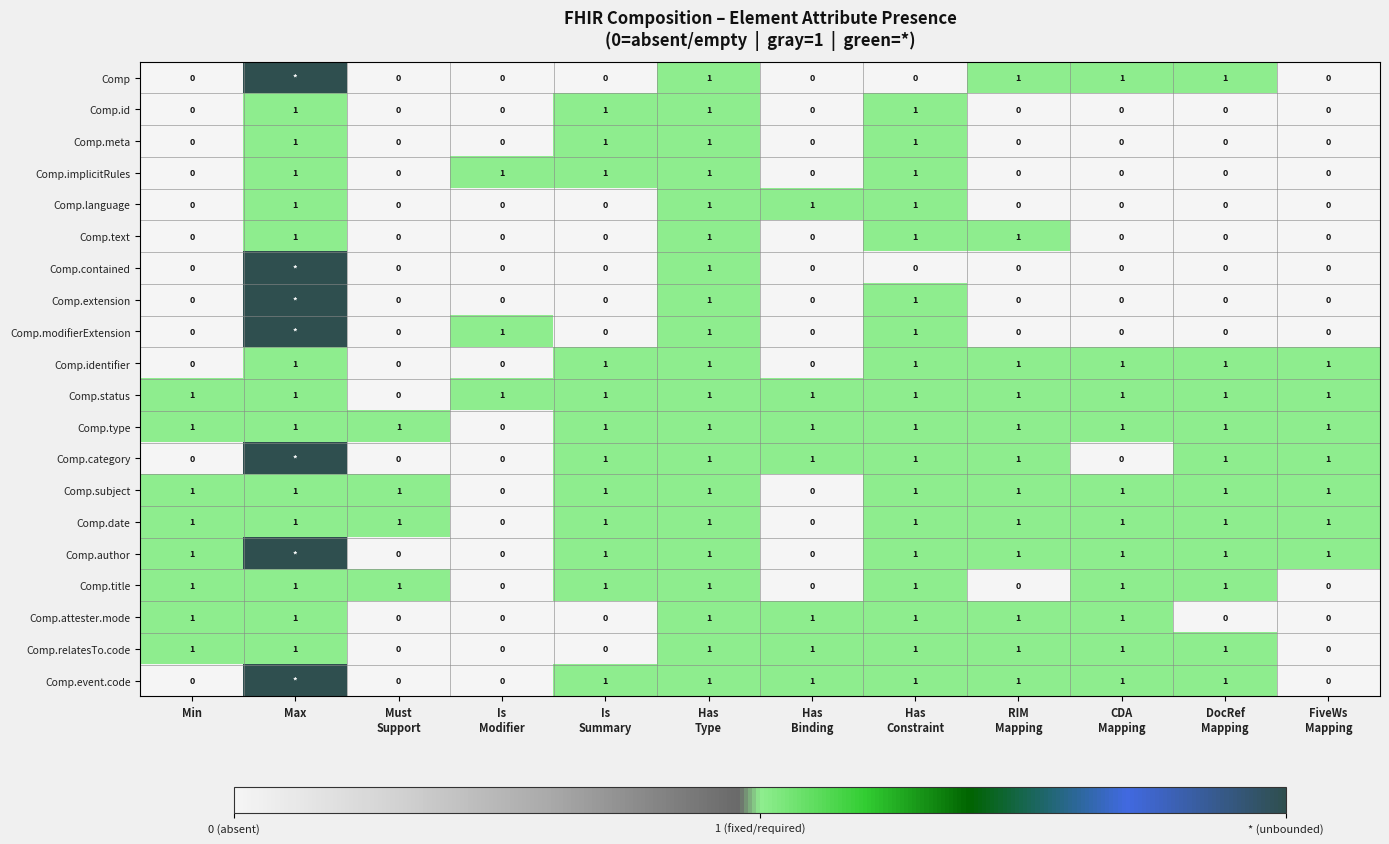

How many positive values does the Comp.relatesTo.code series have?

8